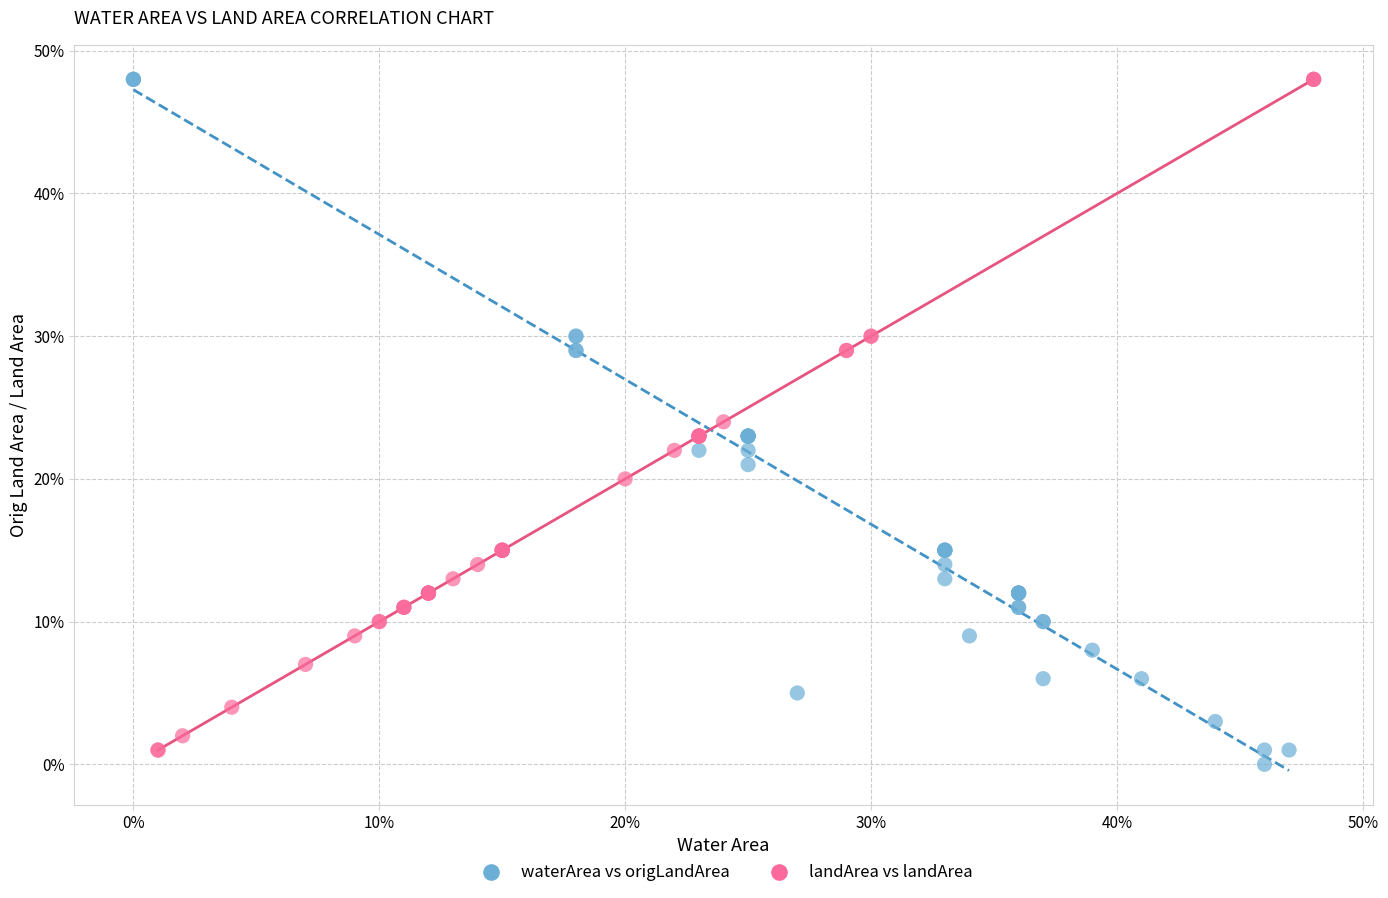

Which series reaches the minimum Y coordinate?

waterArea vs origLandArea